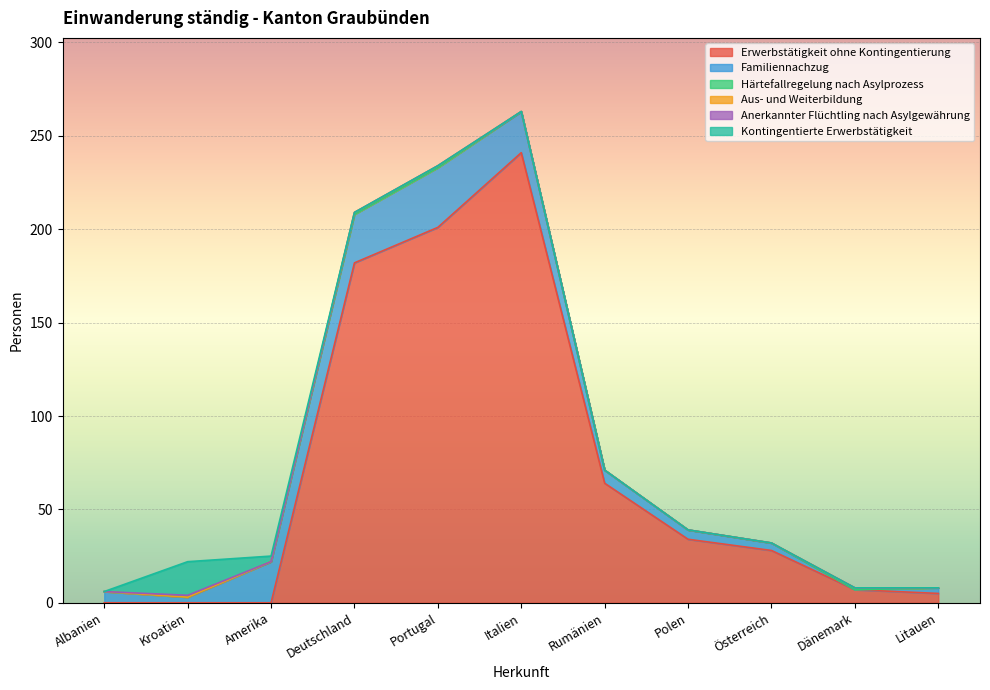

How many lines are shown in the chart?

6